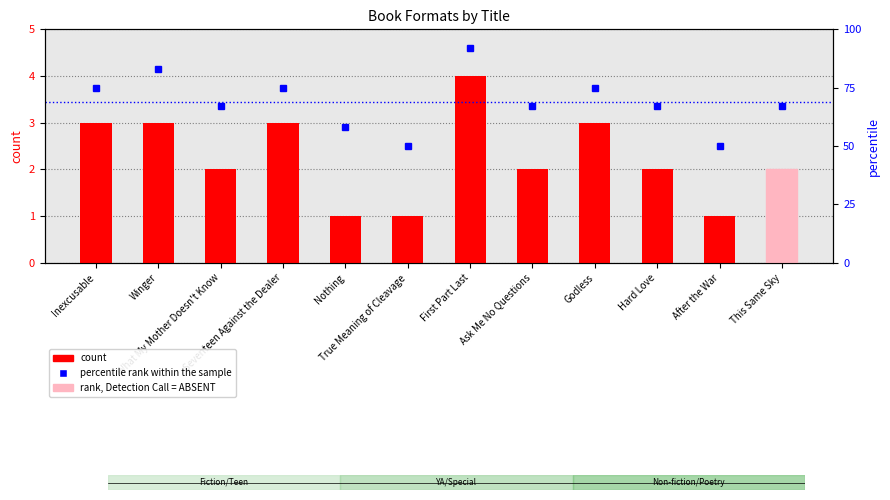

At Winger, list the series in order from largest to smallest.

percentile rank within the sample, count